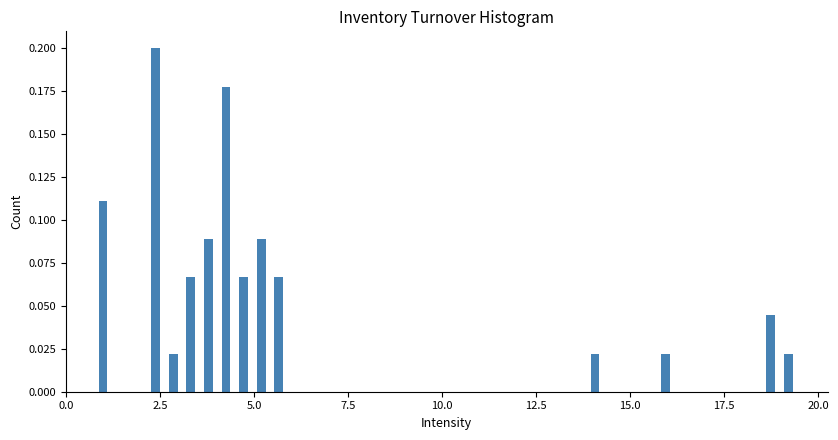

Around what value on the x-axis is the tallest bar? Give the approximate position of its centre, as read against the axis.

2.5